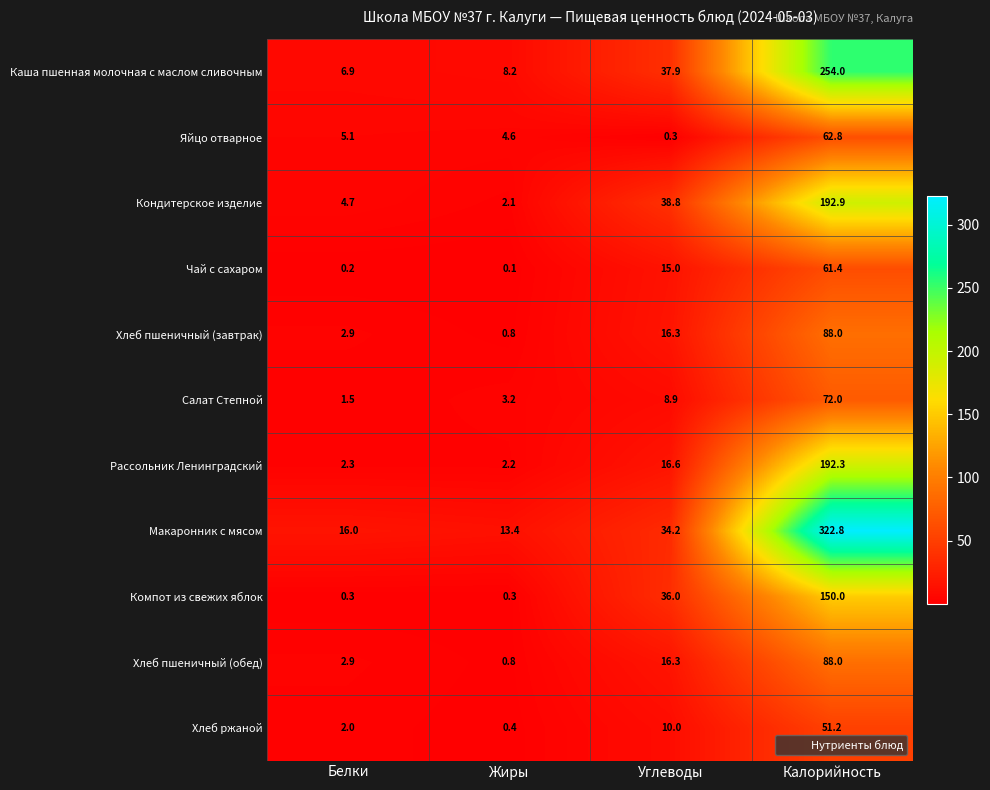

How many data points in Кондитерское изделие are above 38?

2